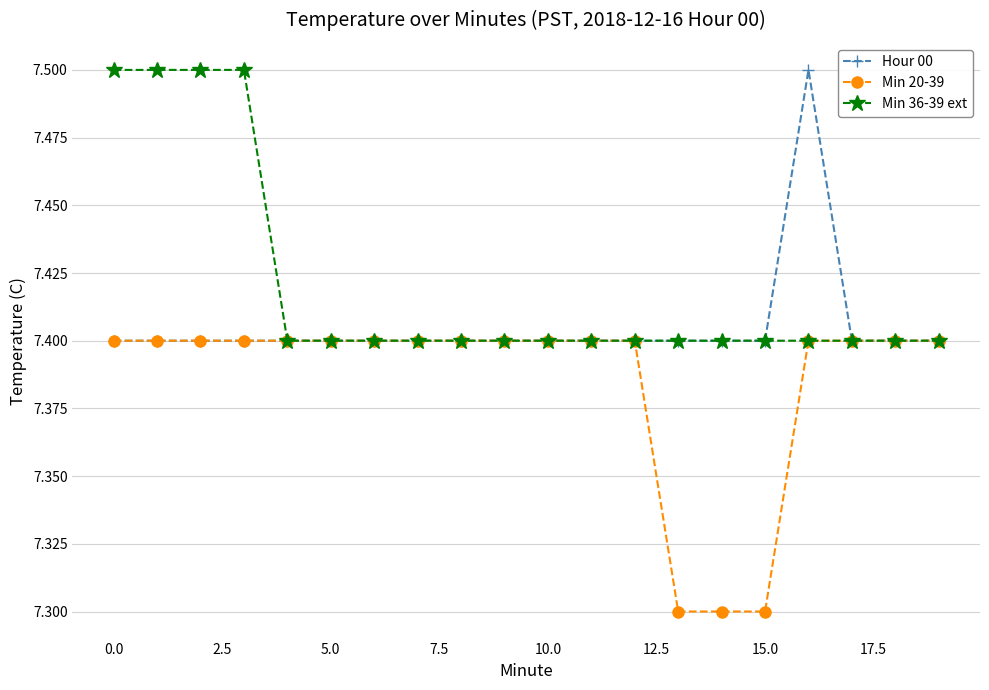

Rank the series by their average value, from lowest to highest.

Min 20-39, Hour 00, Min 36-39 ext